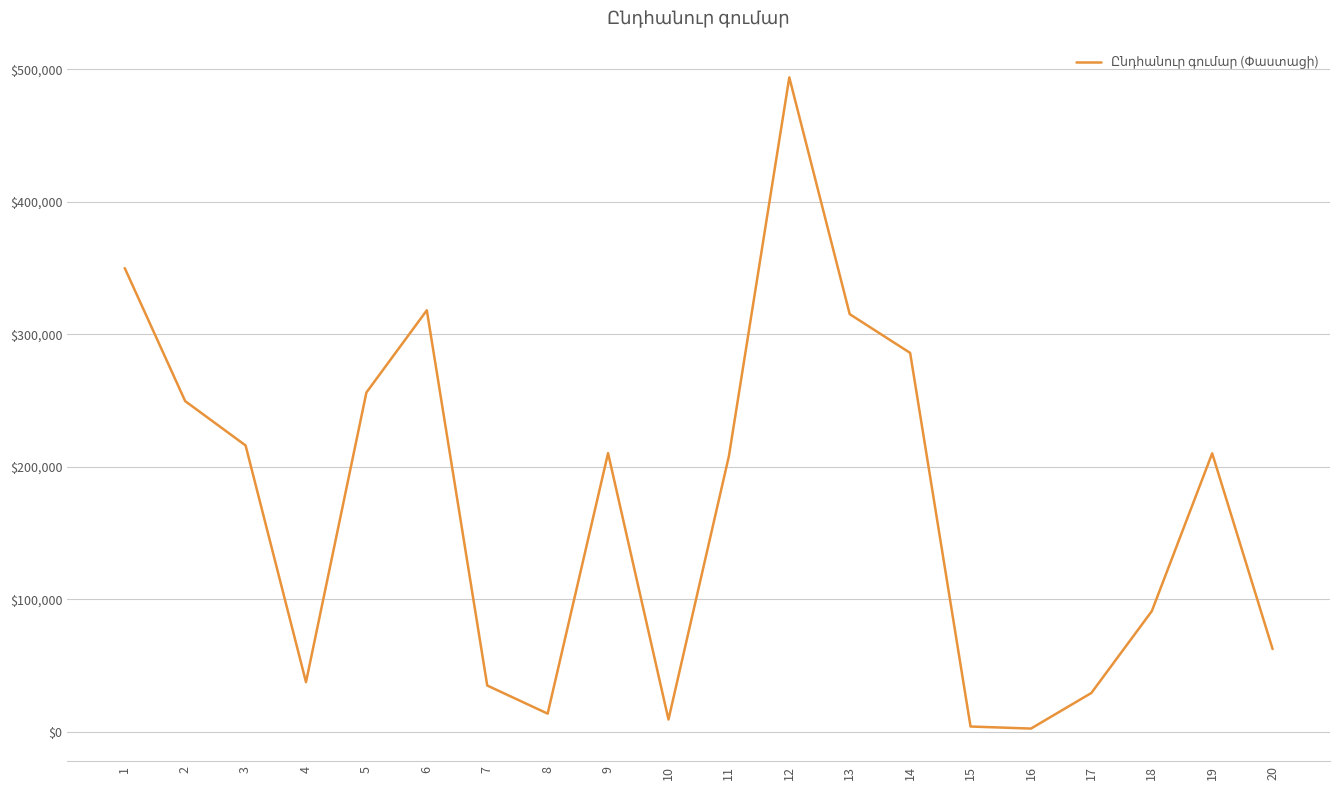

Is it true that the value at 13 is 315250?

True